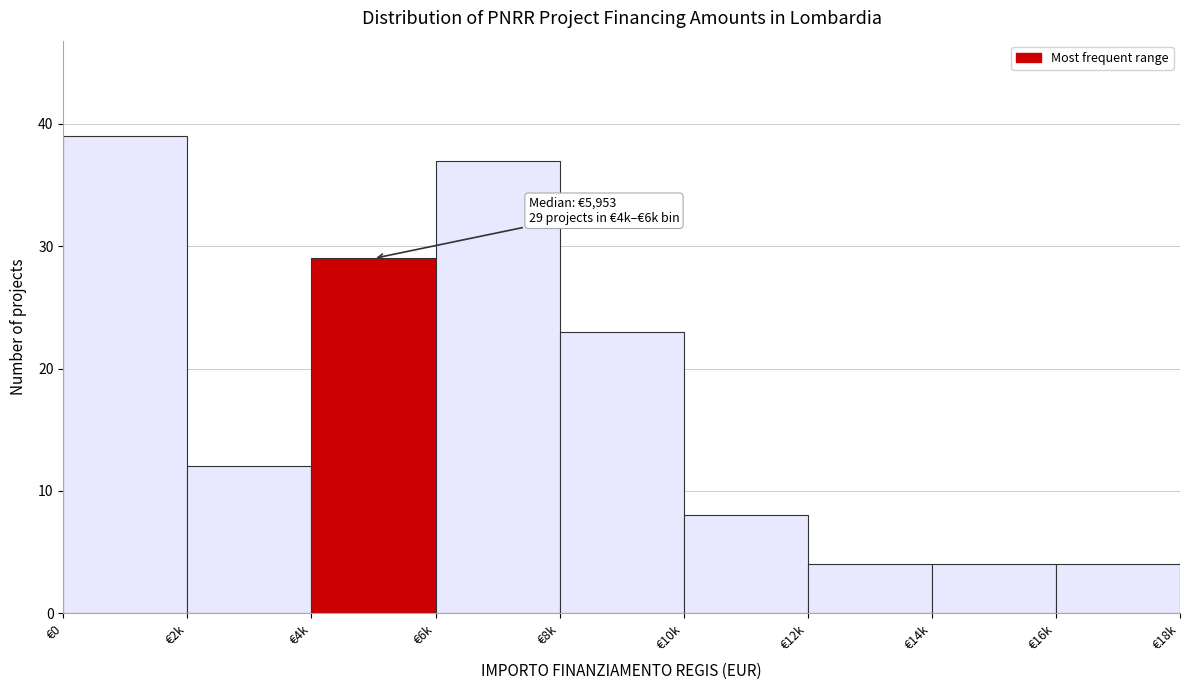

Reading left to right, transcribe all the data shown in this chart.

39	12	29	37	23	8	4	4	4